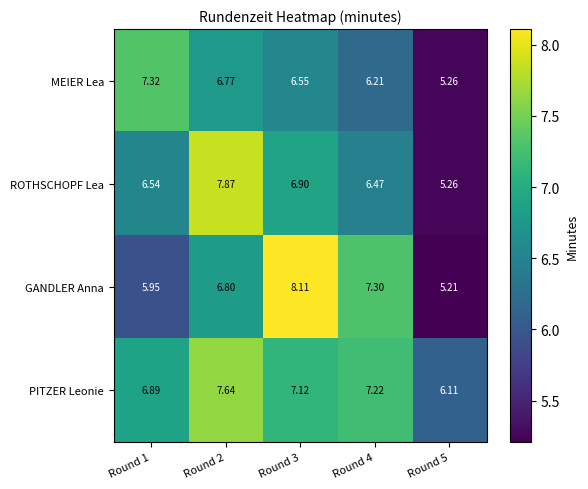

Between Round 2 and Round 5, which series saw the biggest shift?

ROTHSCHOPF Lea